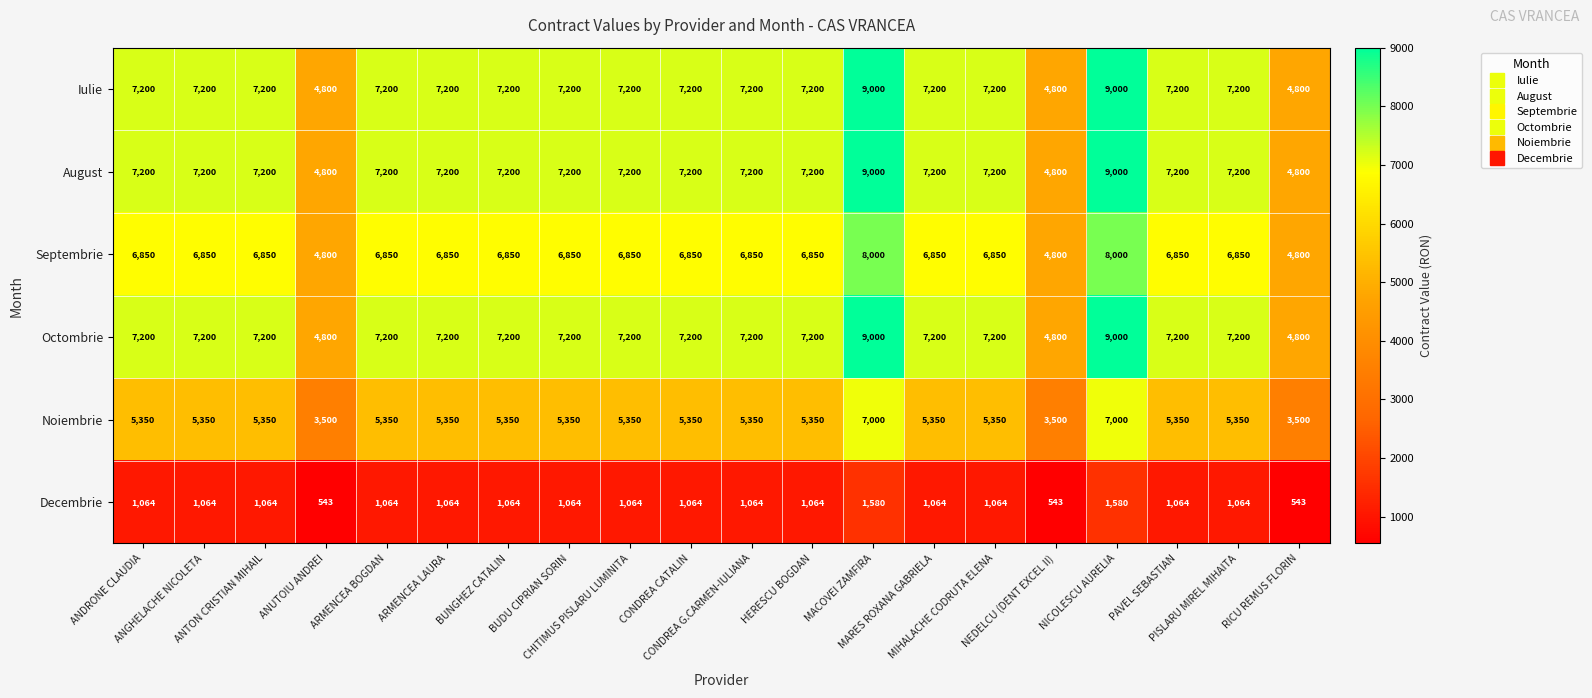

What is the difference between the maximum and minimum values in the Iulie series?

4200